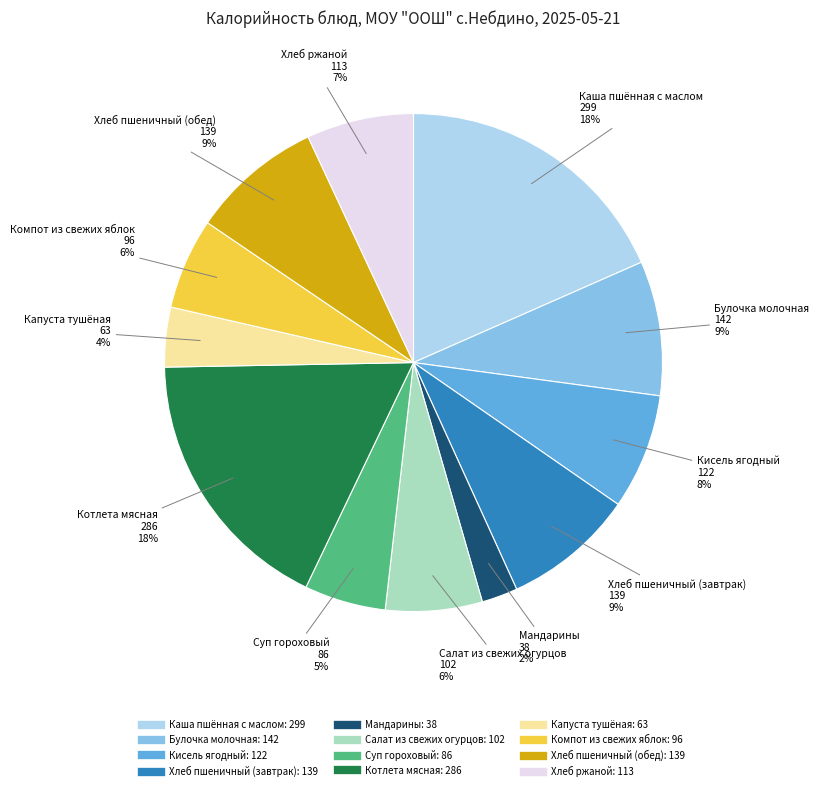

The Суп гороховый slice represents 5% of the pie. True or false?

True